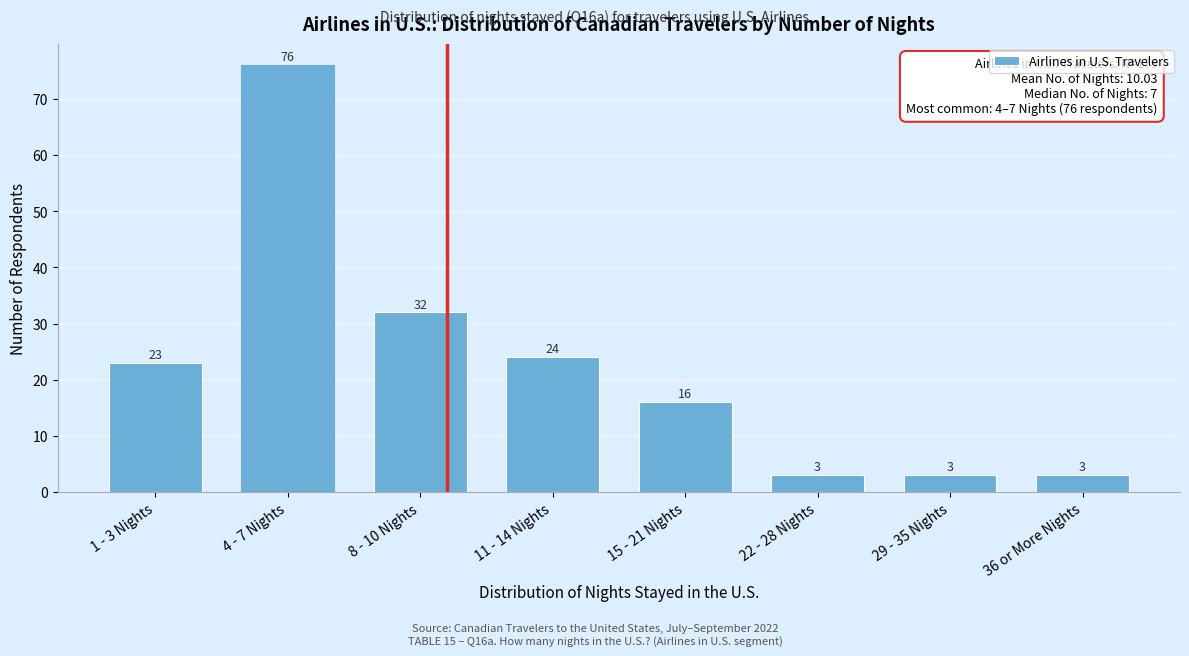

Reading left to right, list all the values displayed in this chart.

23	76	32	24	16	3	3	3